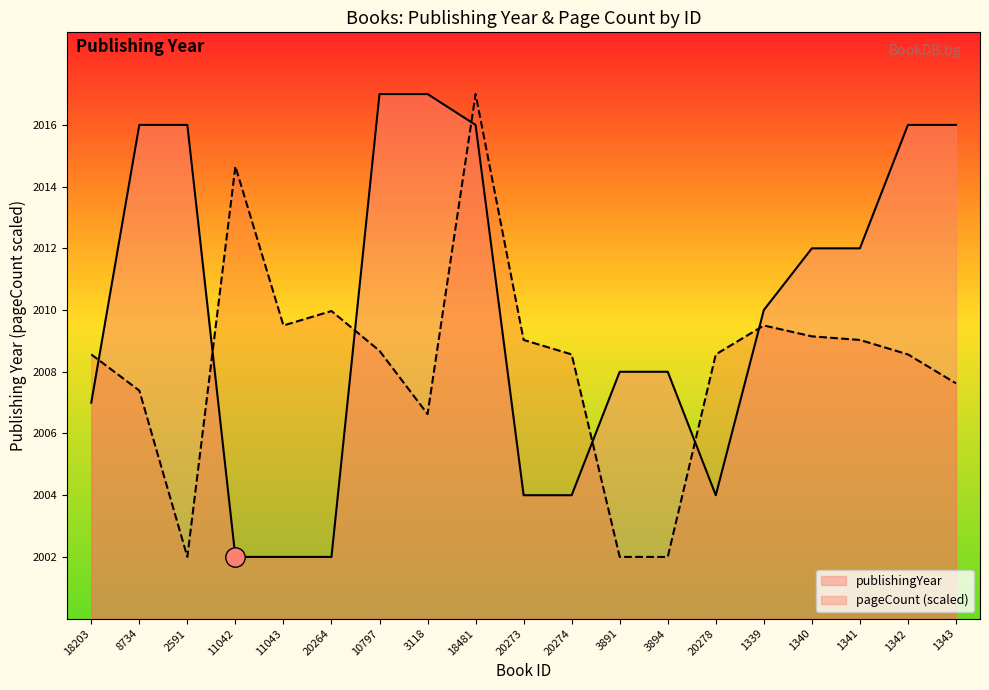

Where is the data nearest to the value 2009?

3891